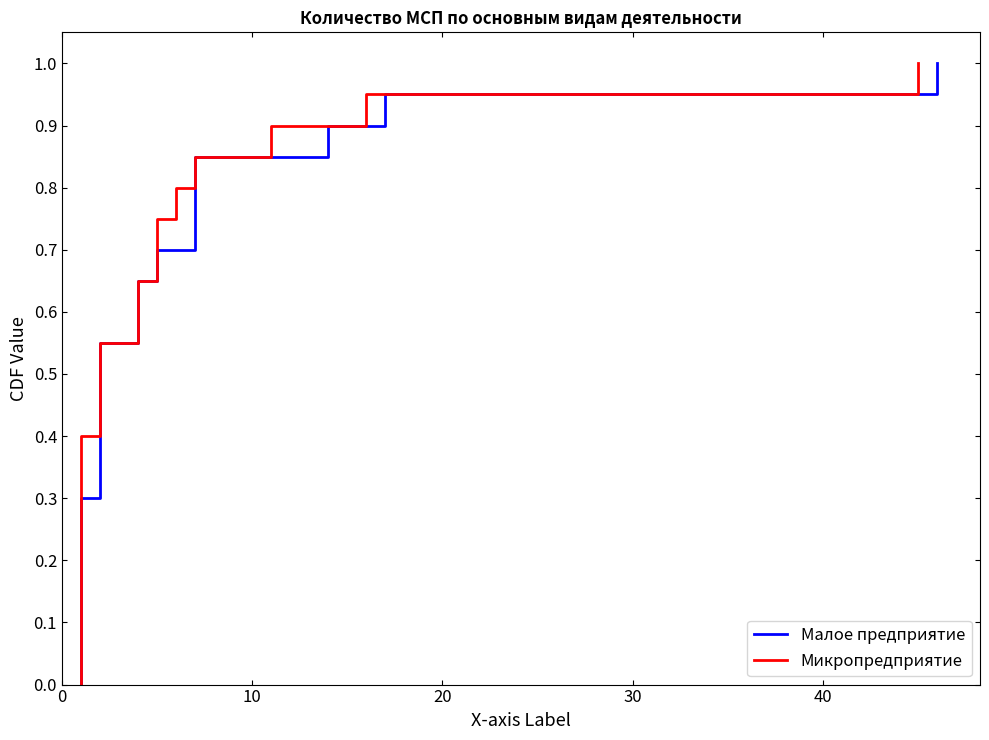

True or false: Микропредприятие has more than 0 points higher than both neighbors.

False